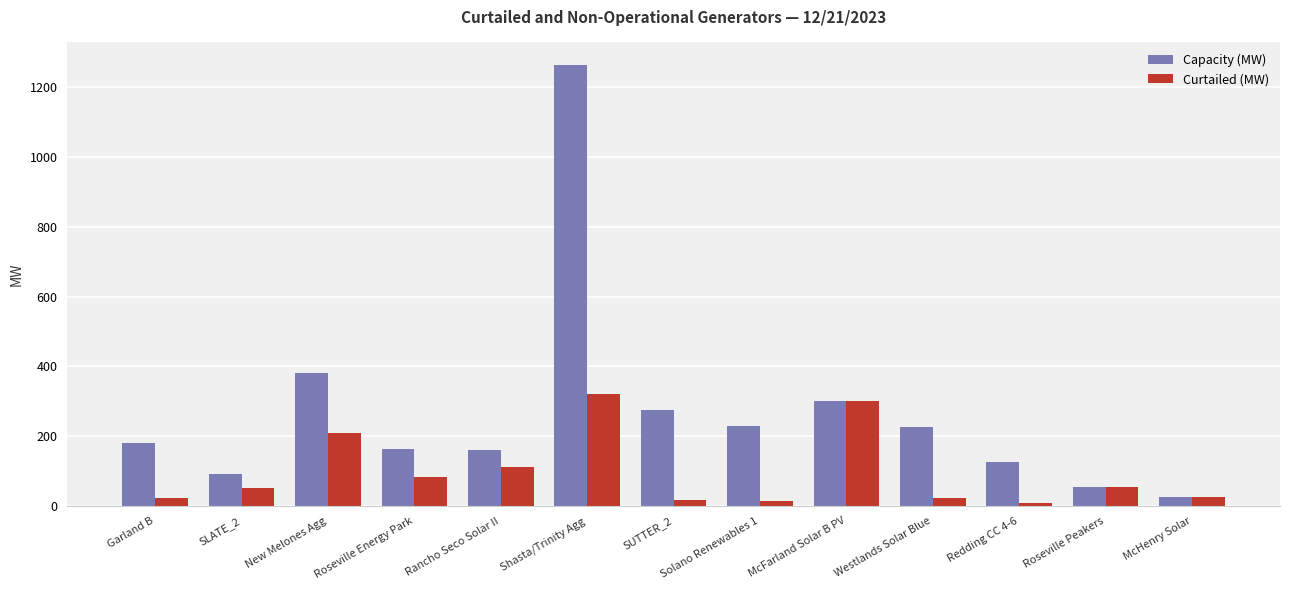

What is the highest value of the Capacity (MW) series?

1265.0